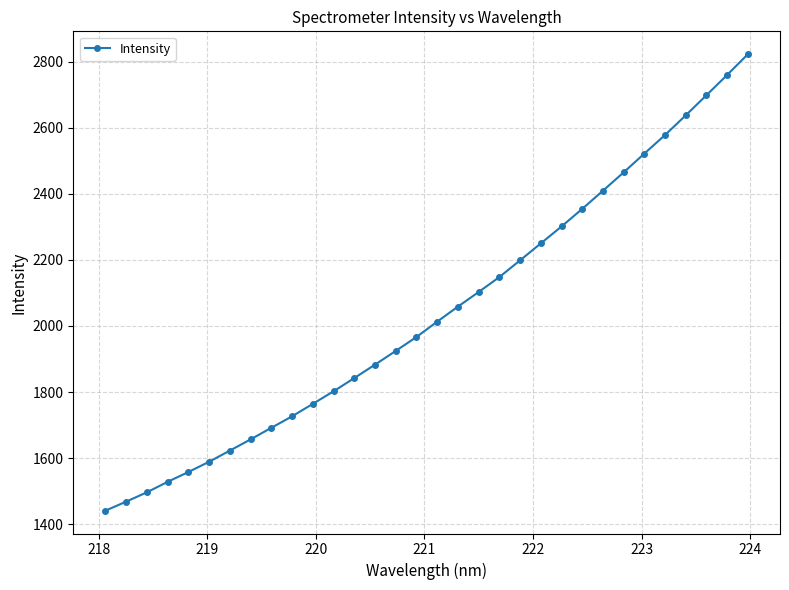

What is the value of the 31st point from the left?

2759.7